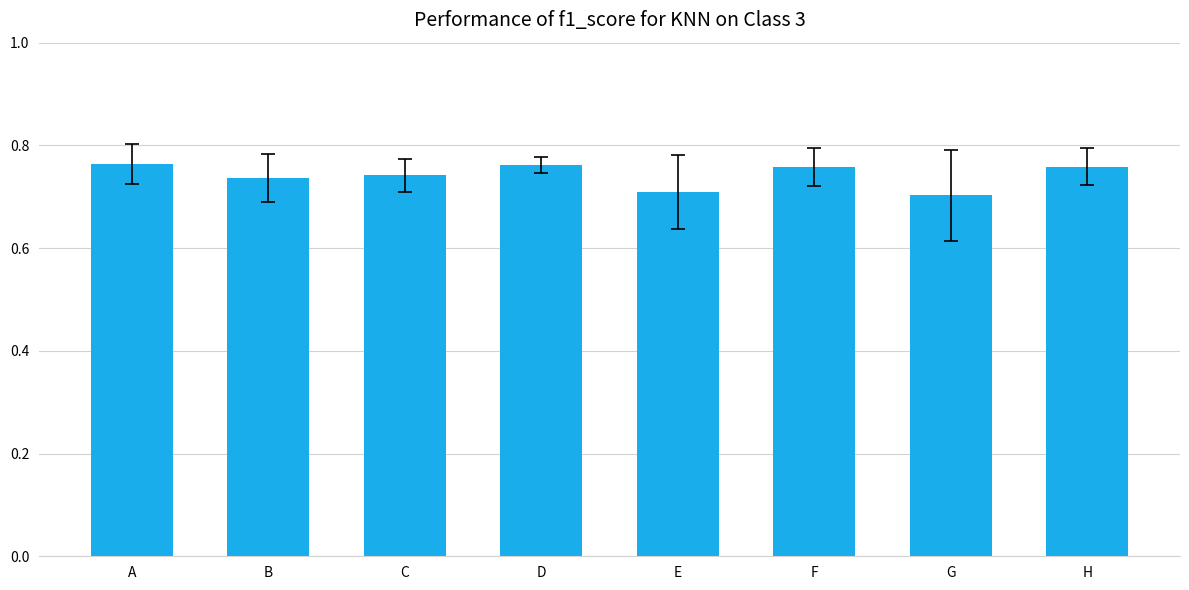

Is it true that the value at H is 1.3?

False